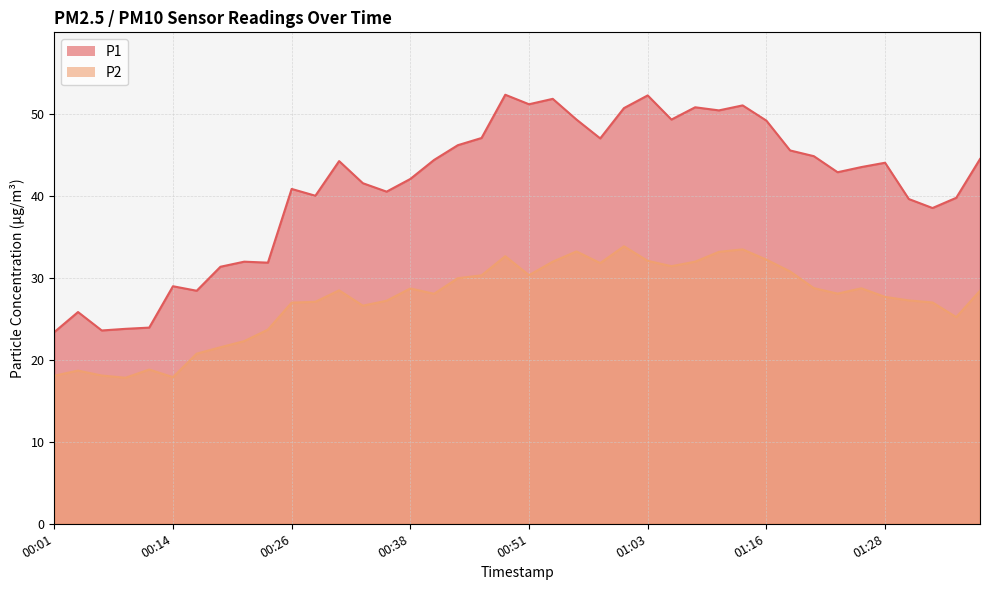

Read the P2 value at 00:29.

27.1